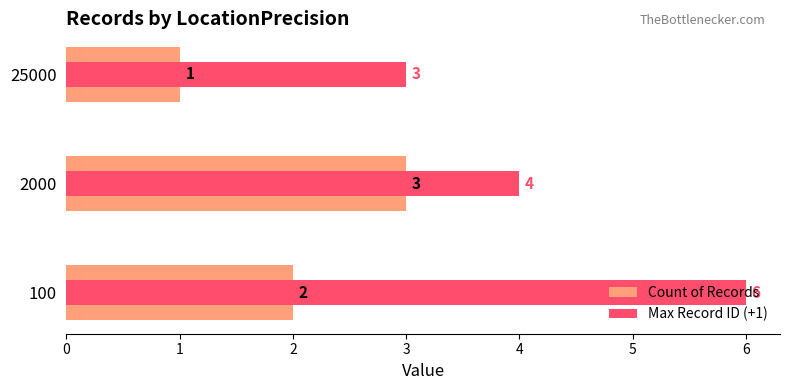

What is the difference between the maximum and minimum values in the Max Record ID (+1) series?

3